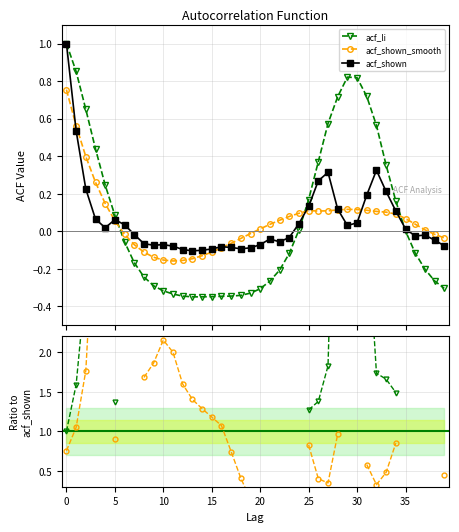

The acf_shown_smooth series shows 0.2 at 26. True or false?

False